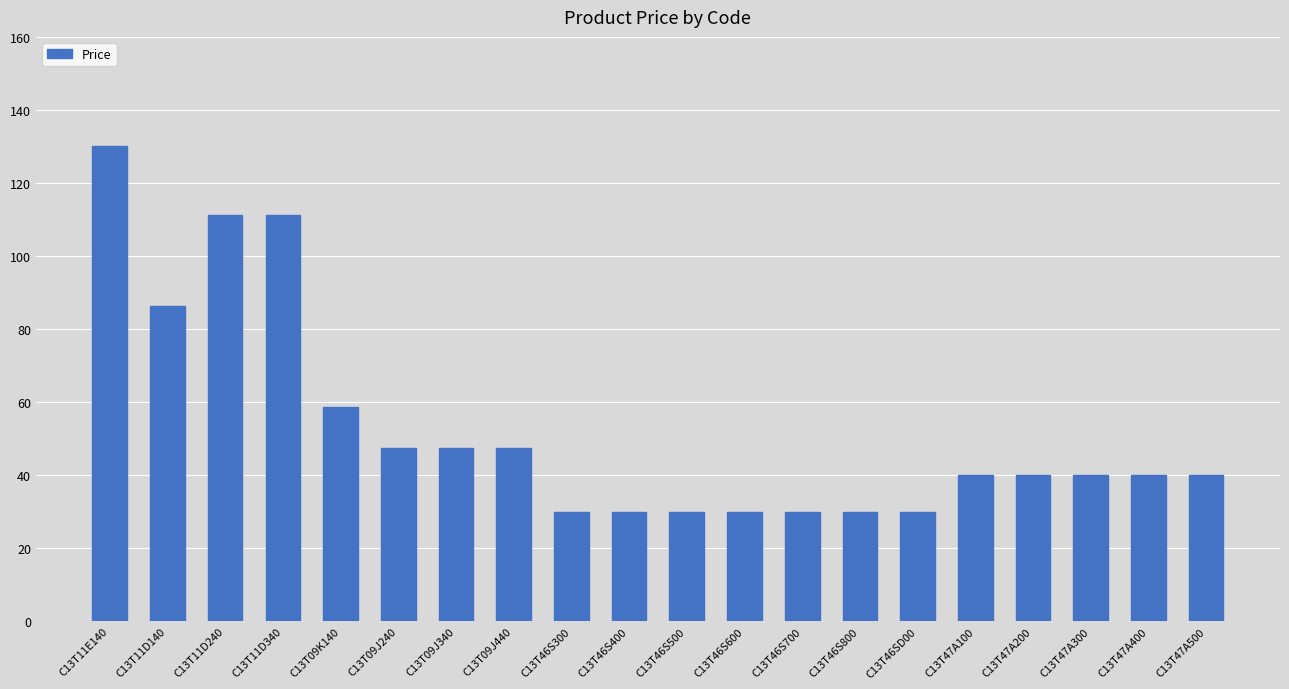

True or false: the data shows 49.6 at C13T46S400.

False